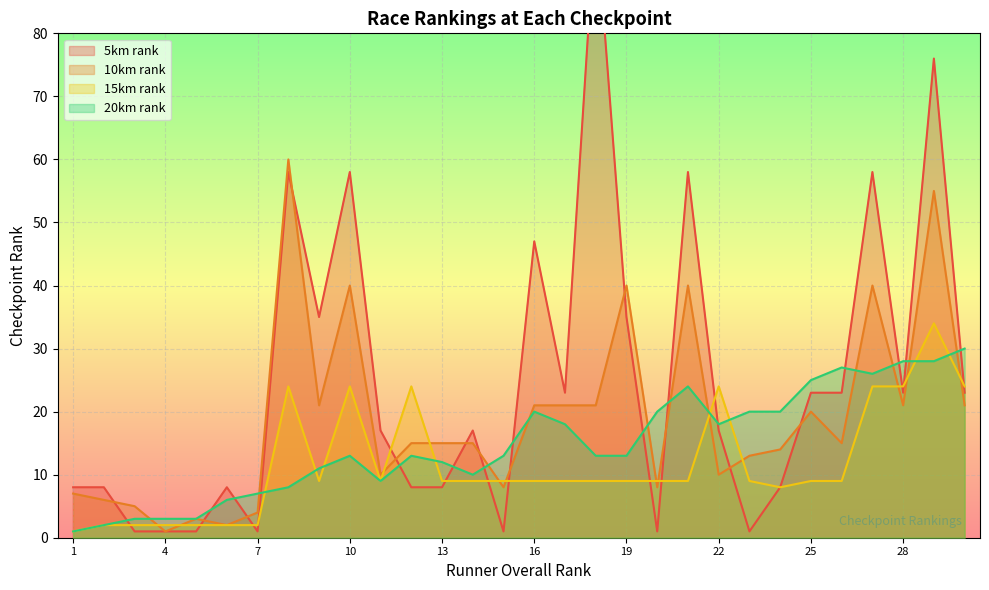

Rank the series by their average value, from highest to lowest.

5km_rank, 10km_rank, 20km_rank, 15km_rank